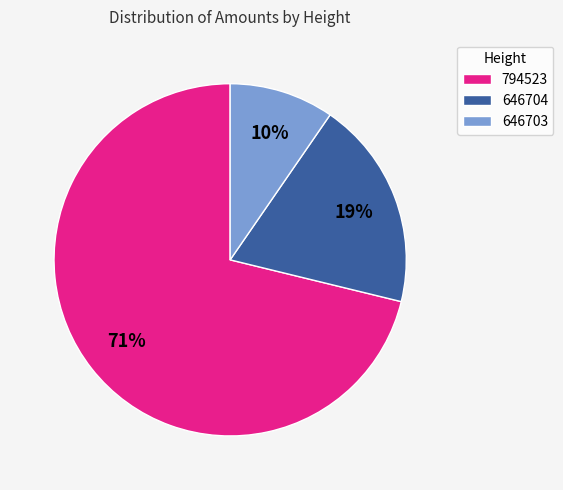

Do 646703 and 646704 together represent more than half of the pie?

No